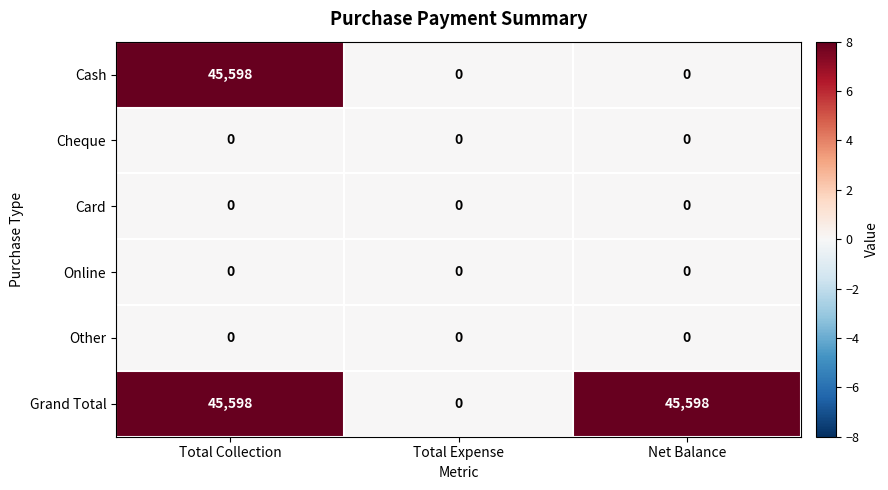

Reading right to left, list all the values displayed in this chart.

Cash: 0	0	45598
Cheque: 0	0	0
Card: 0	0	0
Online: 0	0	0
Other: 0	0	0
Grand Total: 45598	0	45598